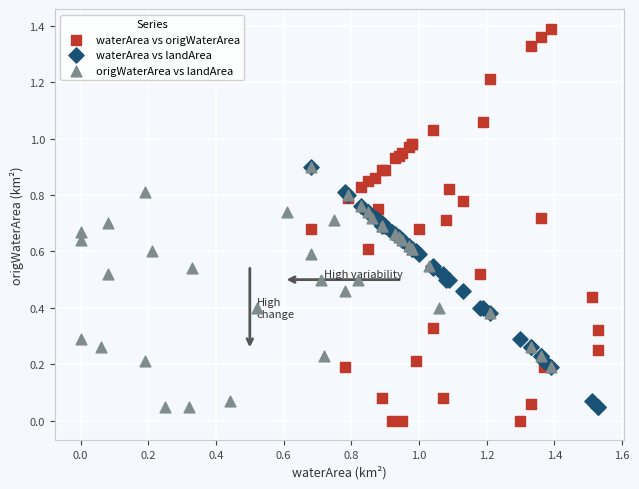

Which series has the largest Y range (max minus min)?

waterArea vs origWaterArea